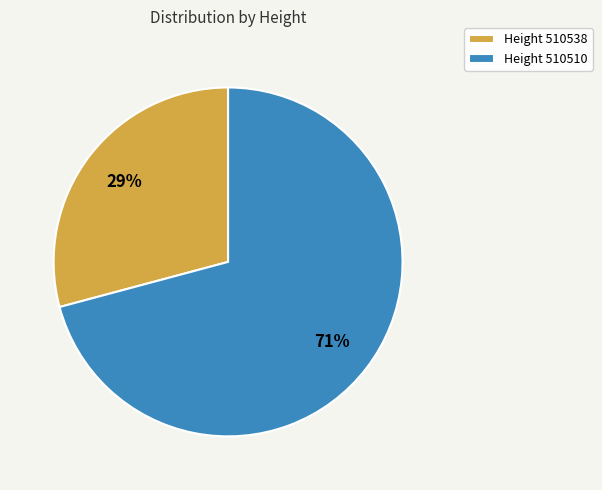

Is there any slice that represents more than half of the pie?

Yes